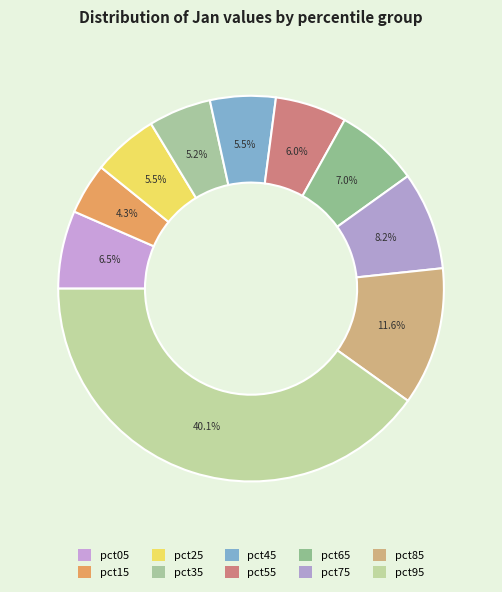

True or false: pct05 accounts for 7% of the total.

True